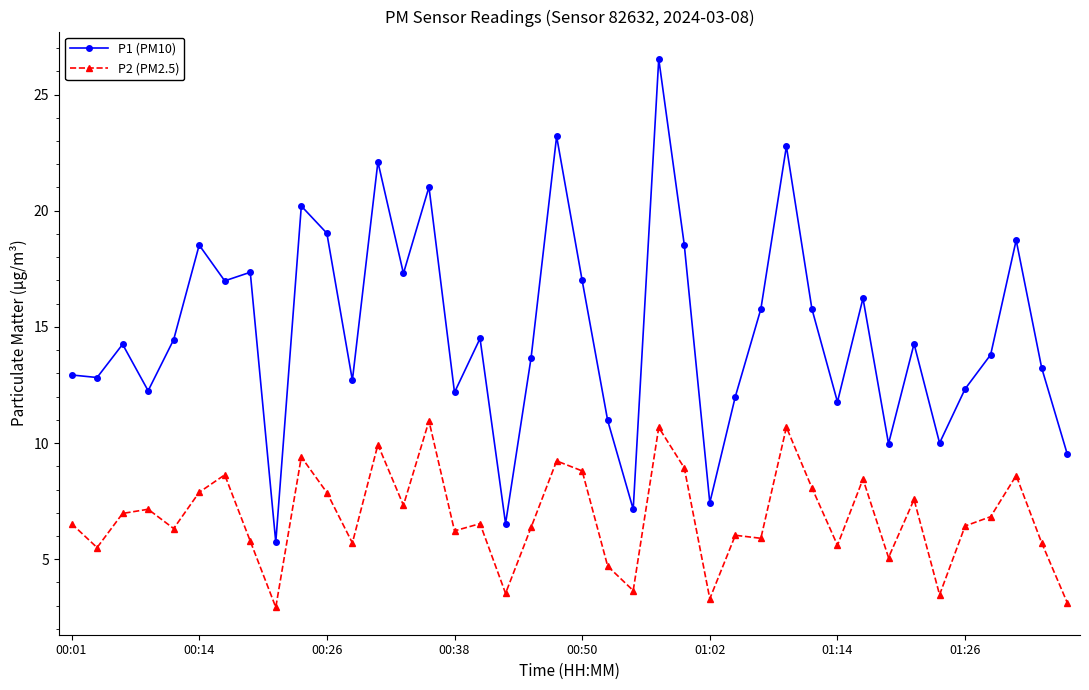

What is the value of the P1 (PM10) point at the 17th from the left?

14.5